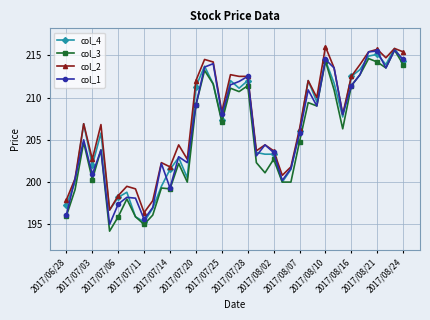

What is the highest value of the col_3 series?

215.6